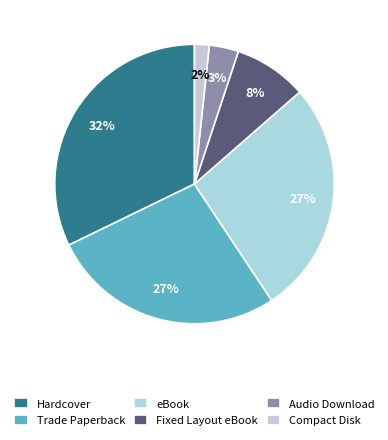

Rank the categories by value from lowest to highest.

Compact Disk, Audio Download, Fixed Layout eBook, Trade Paperback, eBook, Hardcover